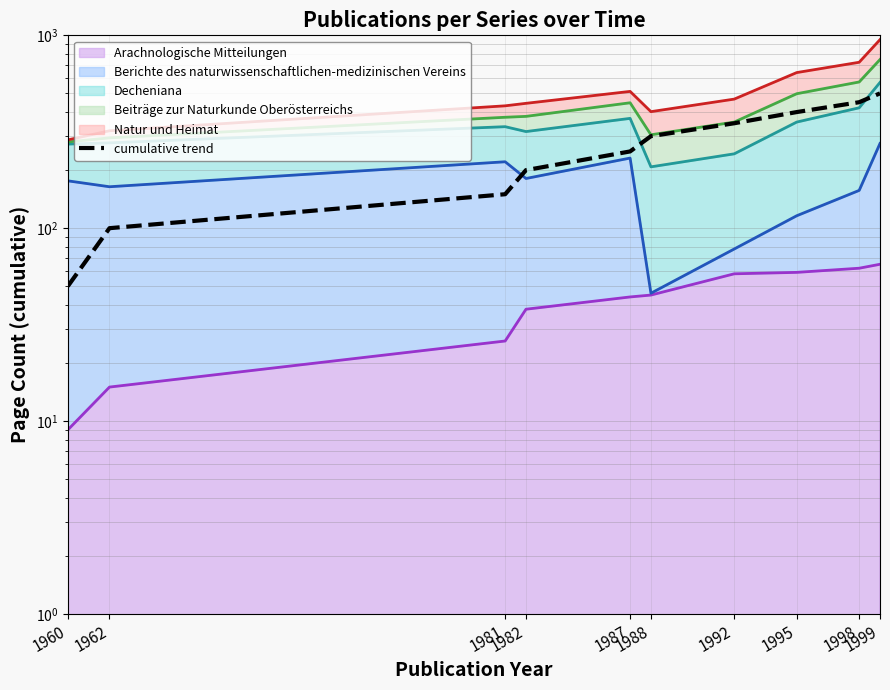

Rank the categories by value from lowest to highest.

1960, 1962, 1981, 1982, 1987, 1988, 1992, 1995, 1998, 1999